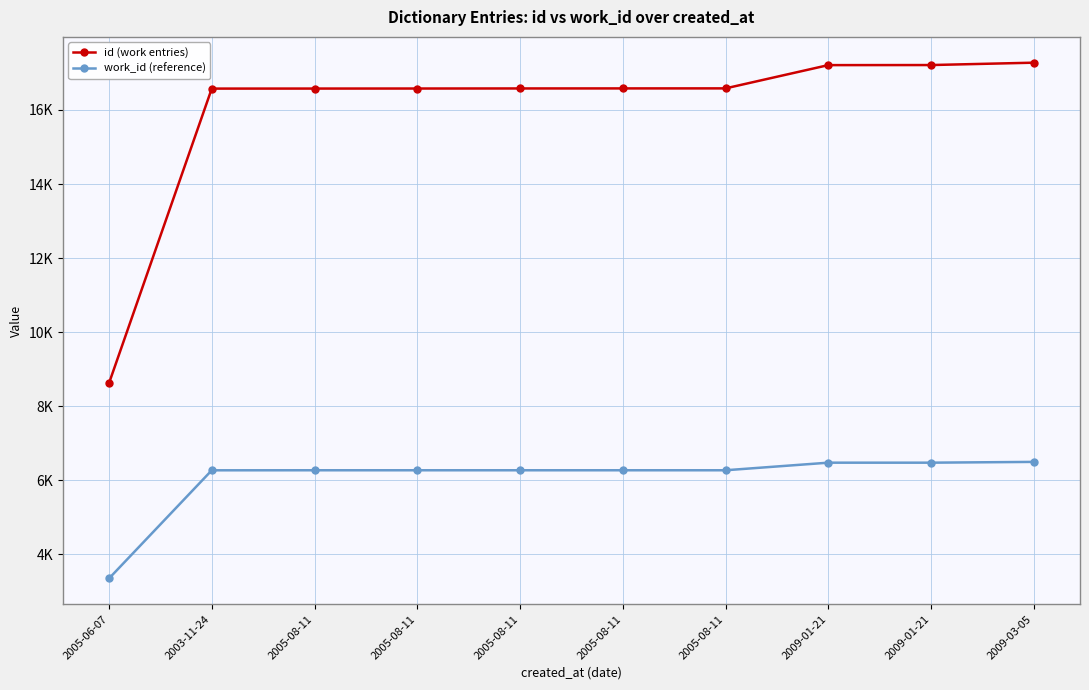

Rank the series by their maximum value, from highest to lowest.

id (work entries), work_id (reference)